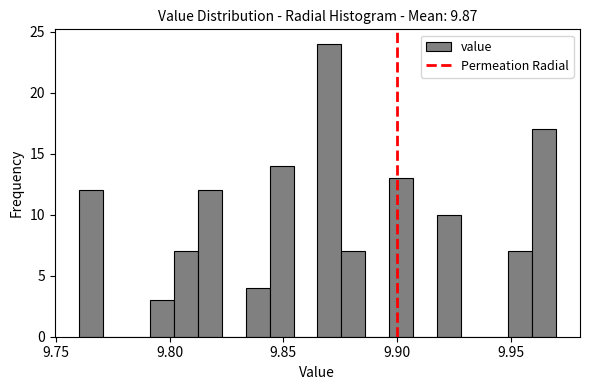

Around what value on the x-axis is the tallest bar? Give the approximate position of its centre, as read against the axis.

9.870